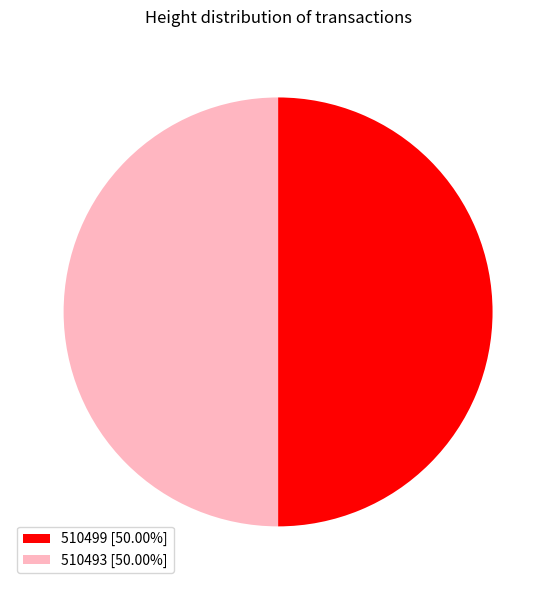

Is the sum of 510493 [50.00%] and 510499 [50.00%] greater than half?

Yes